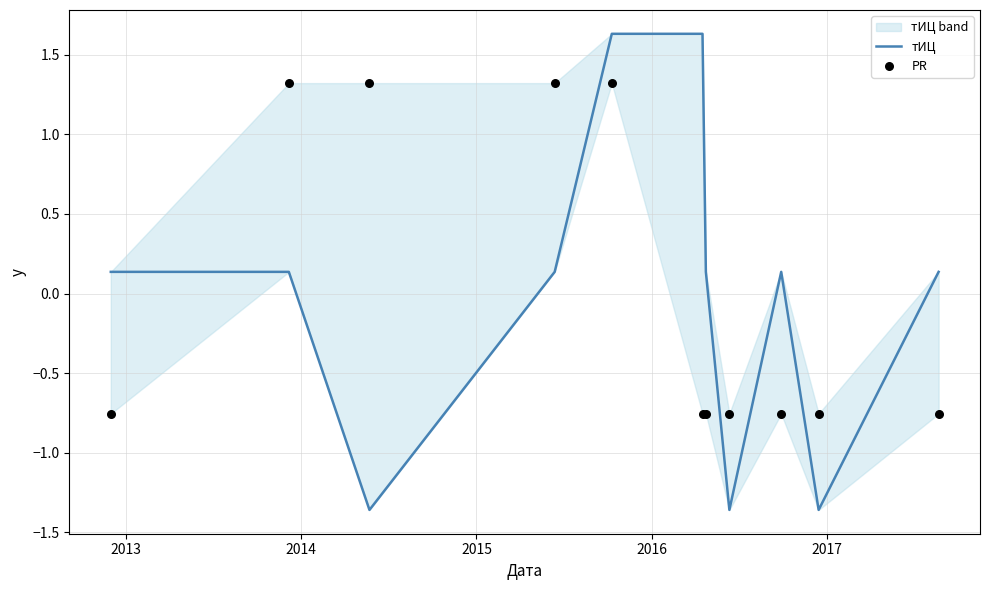

Which series reaches the minimum Y coordinate?

тИЦ